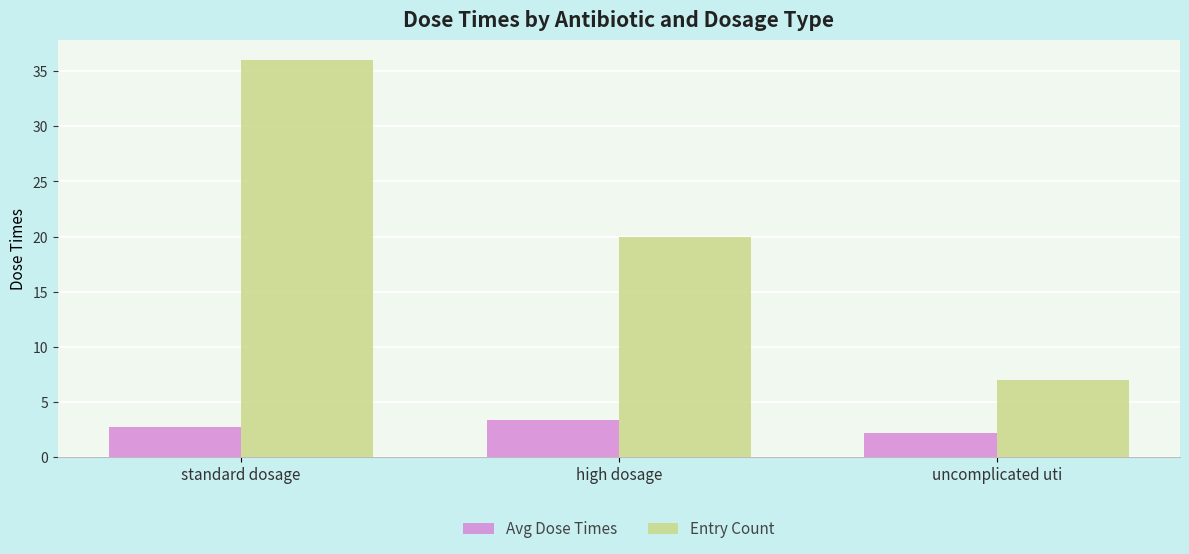

At which category does the chart reach its peak across all series?

standard dosage